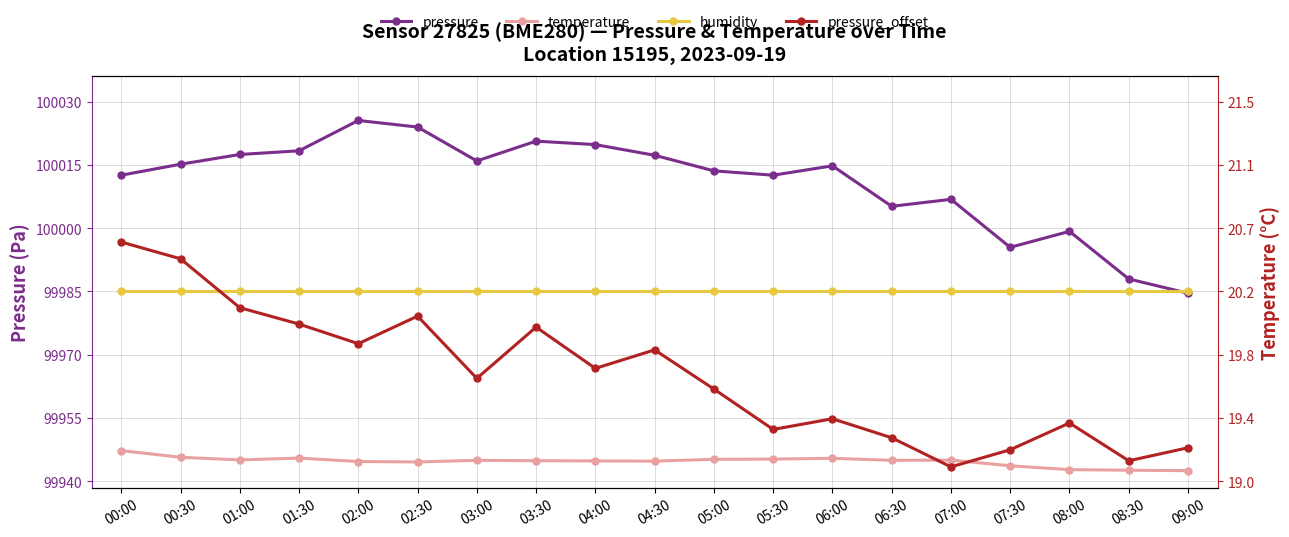

The value of pressure at 03:30 is 34999.7. True or false?

False